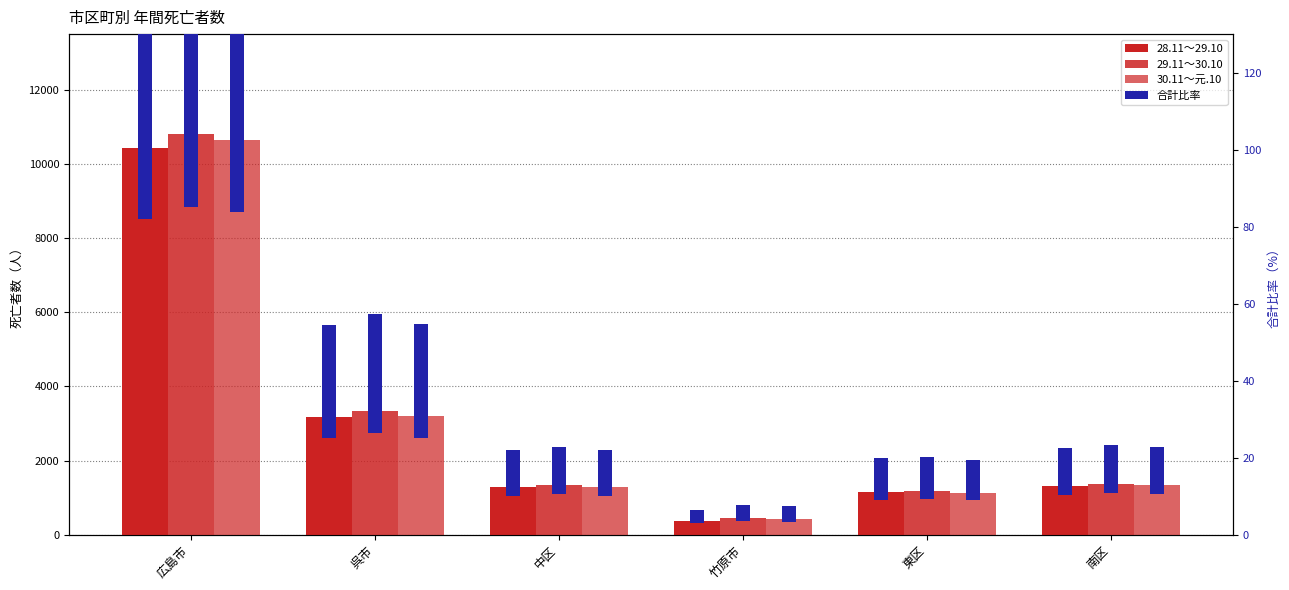

Are the bars horizontal?

No